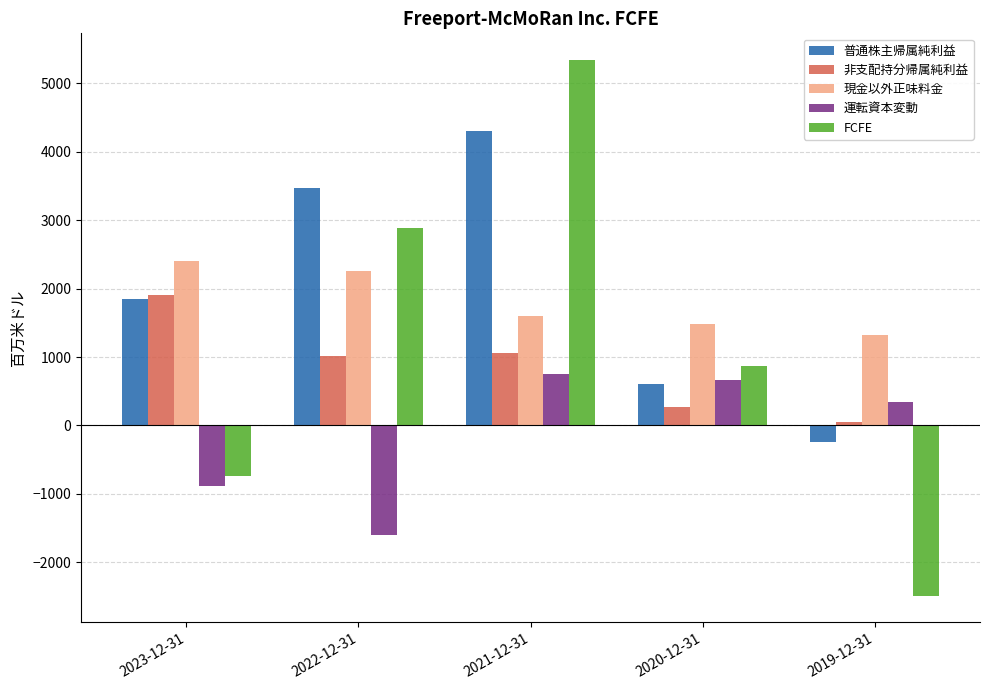

At how many categories does at least one series exceed 902?

5